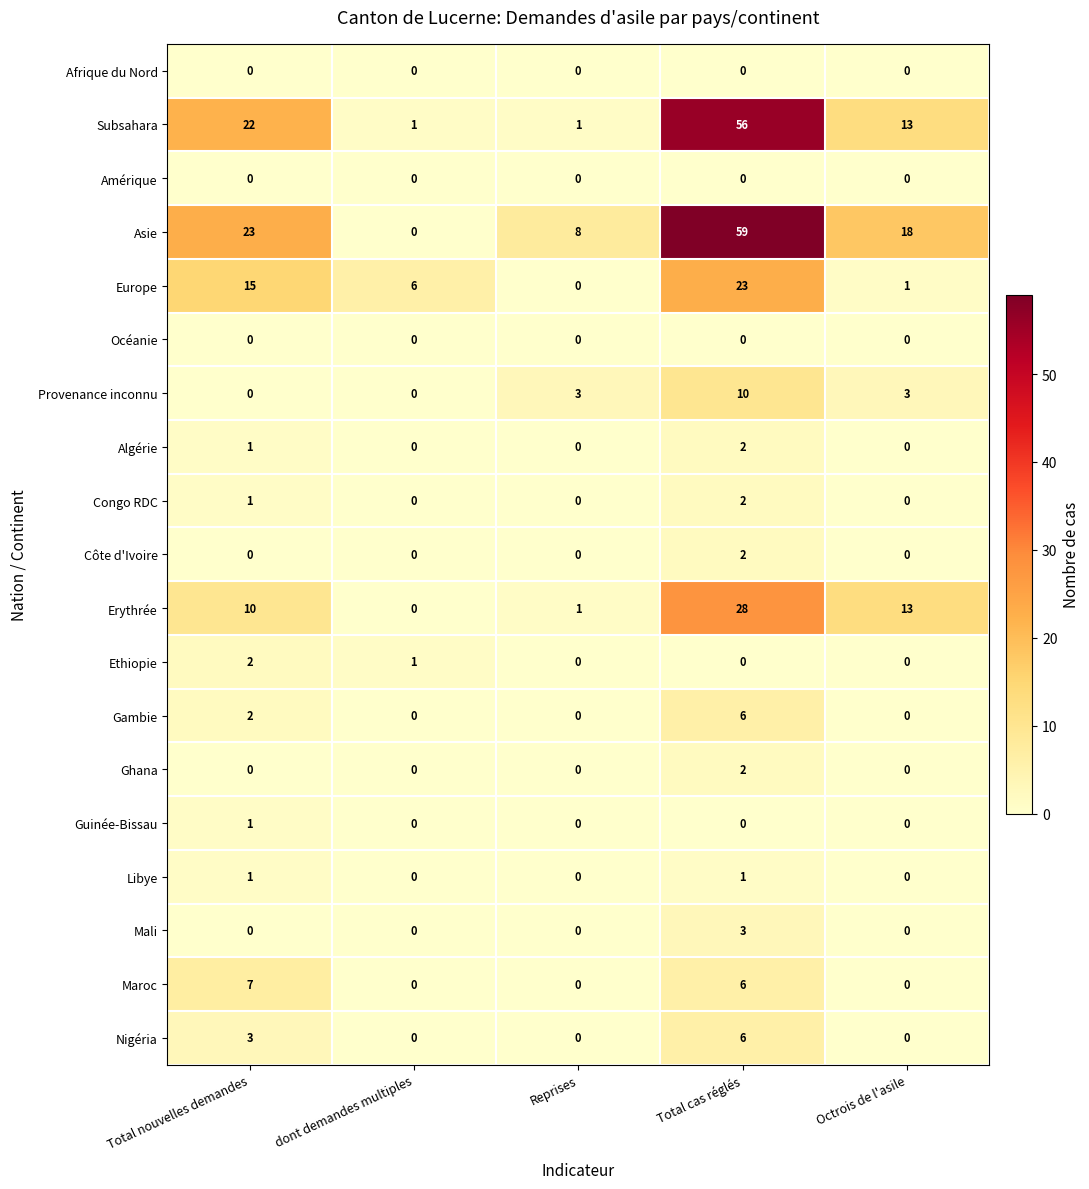

At which category is the sum across all series the highest?

Total cas réglés